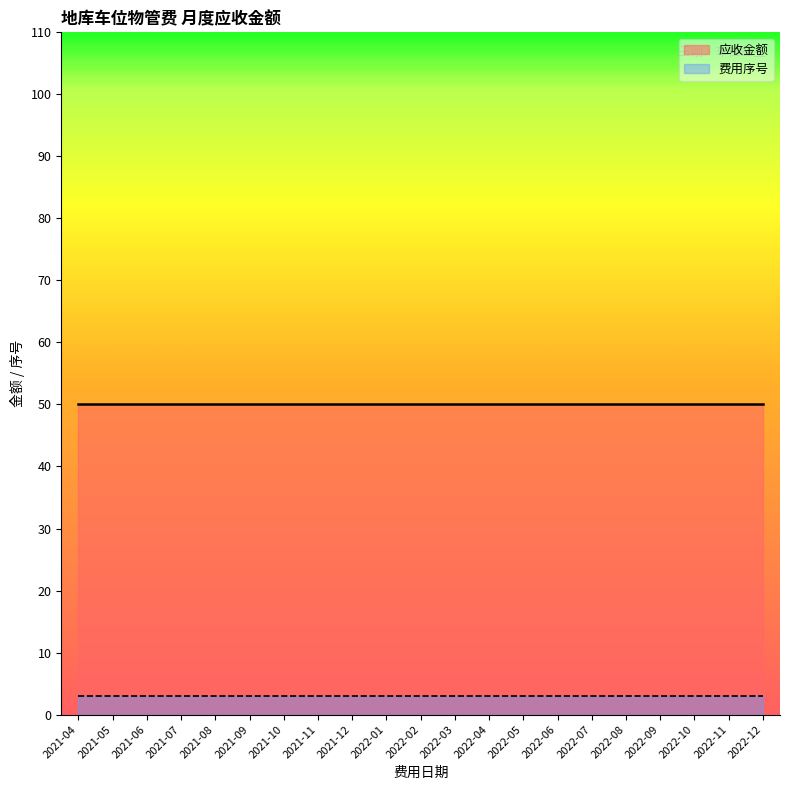

What is the label of the 2nd point from the left?

2021-05